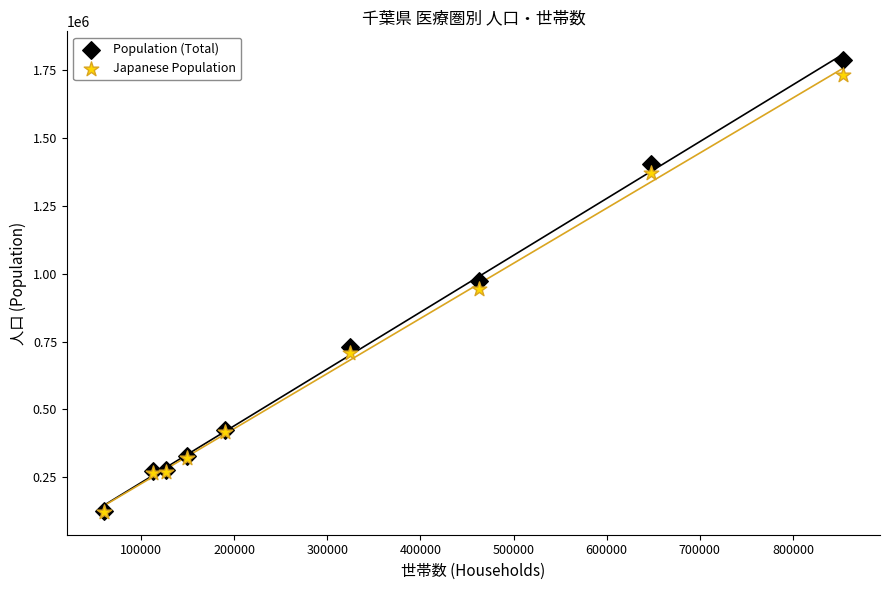

Which series contains the highest Y value?

Population (Total)